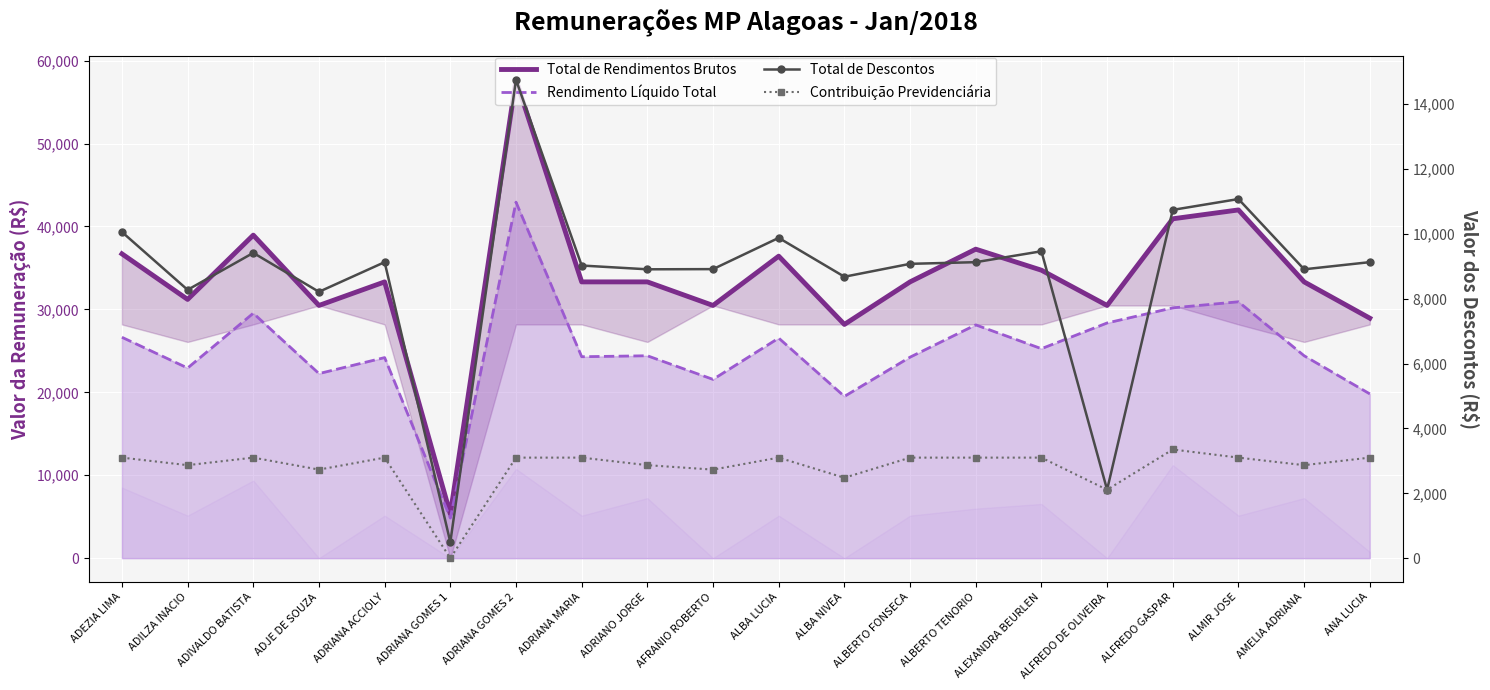

True or false: Contribuição Previdenciária has more than 1 interior local peaks.

True